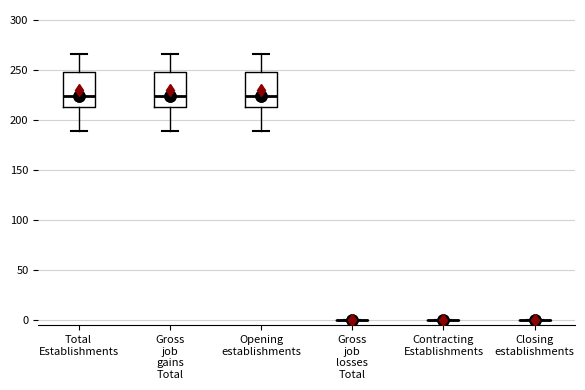

Reading left to right, read every box against the y-axis: the position of its median line, the range the box covers, and the ends of its whiskers. The values are not printed on the chart, so give them approximately, as read against the axis.

Total Establishments: median 225, box 215 to 250, whiskers 190 to 265
Gross job gains Total: median 225, box 215 to 250, whiskers 190 to 265
Opening establishments: median 225, box 215 to 250, whiskers 190 to 265
Gross job losses Total: box collapsed to a line at 0, whiskers 0 to 0
Contracting Establishments: box collapsed to a line at 0, whiskers 0 to 0
Closing establishments: box collapsed to a line at 0, whiskers 0 to 0